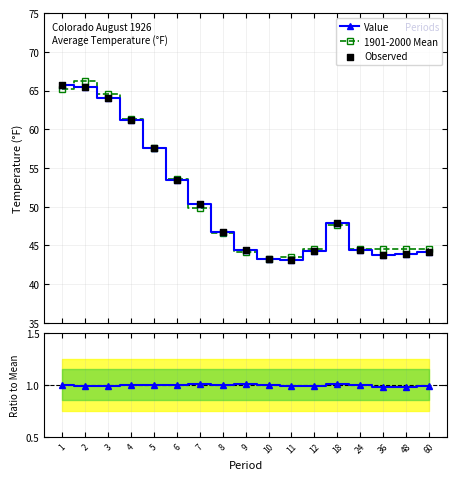

At which category is the sum across all series the highest?

2